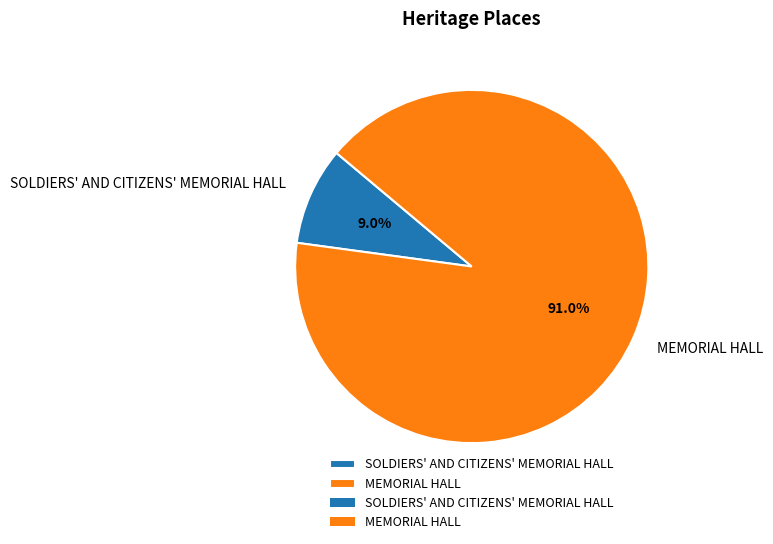

Which category has the smallest portion of the pie?

SOLDIERS' AND CITIZENS' MEMORIAL HALL